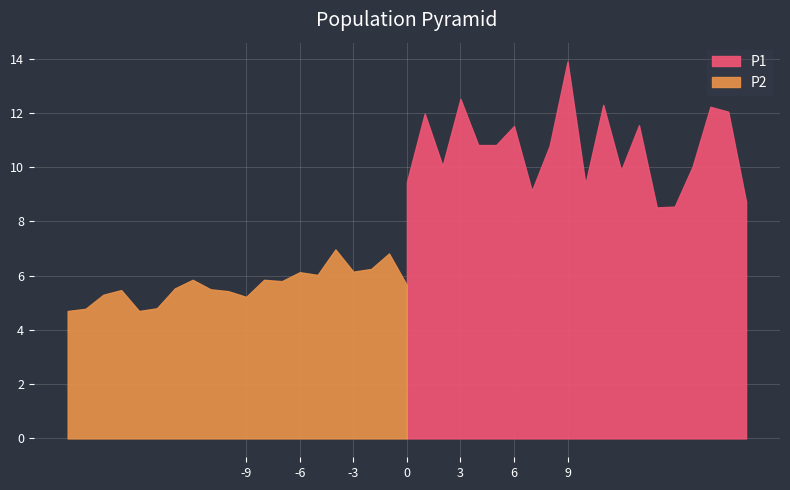

How many values in the P2 series are below 5?

4